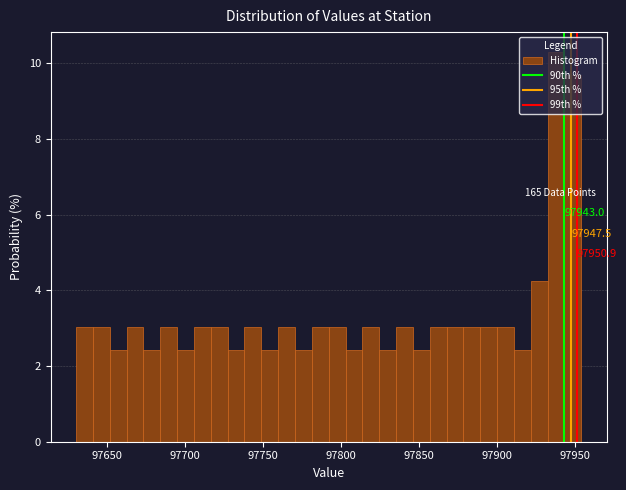

Read against the x-axis, roughly where is the centre of the tallest bar?

97940